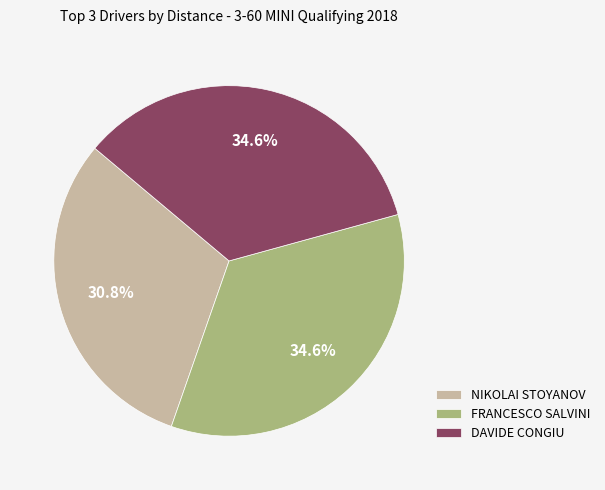

Which category has the smallest portion of the pie?

NIKOLAI STOYANOV